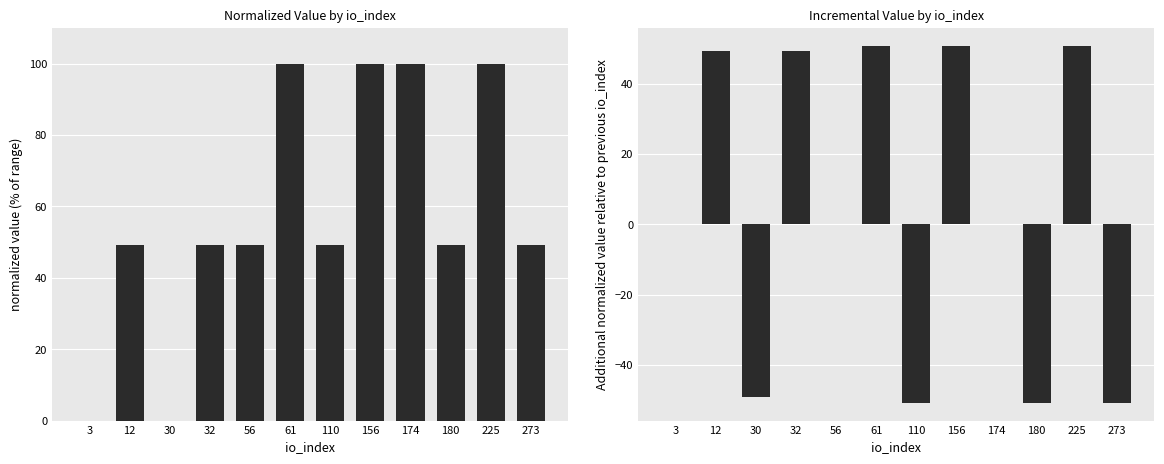

What is the highest value of the normalized value series?

100.0